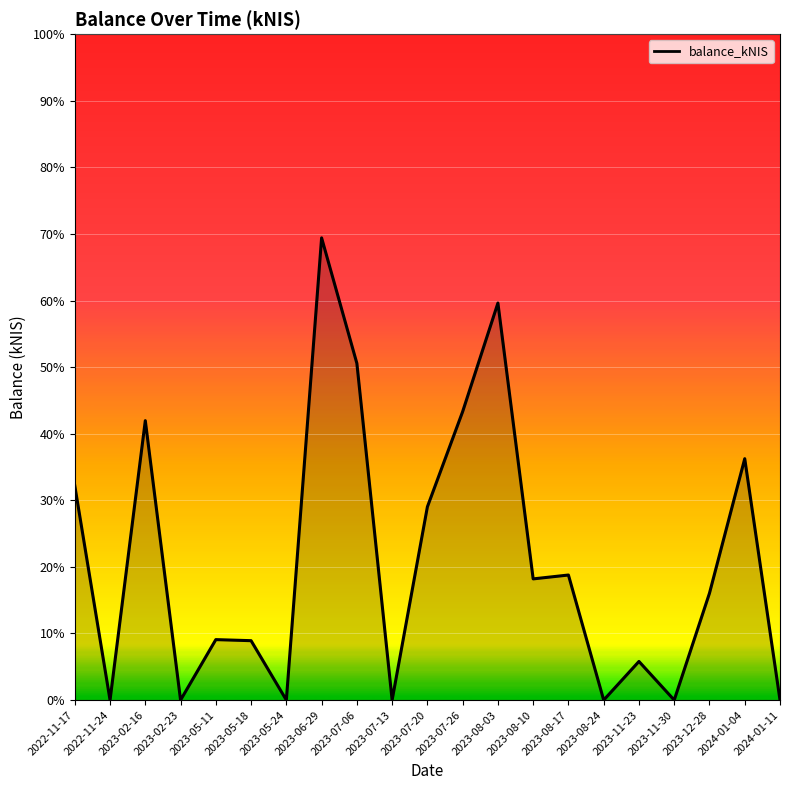

What is the average value?

20.9